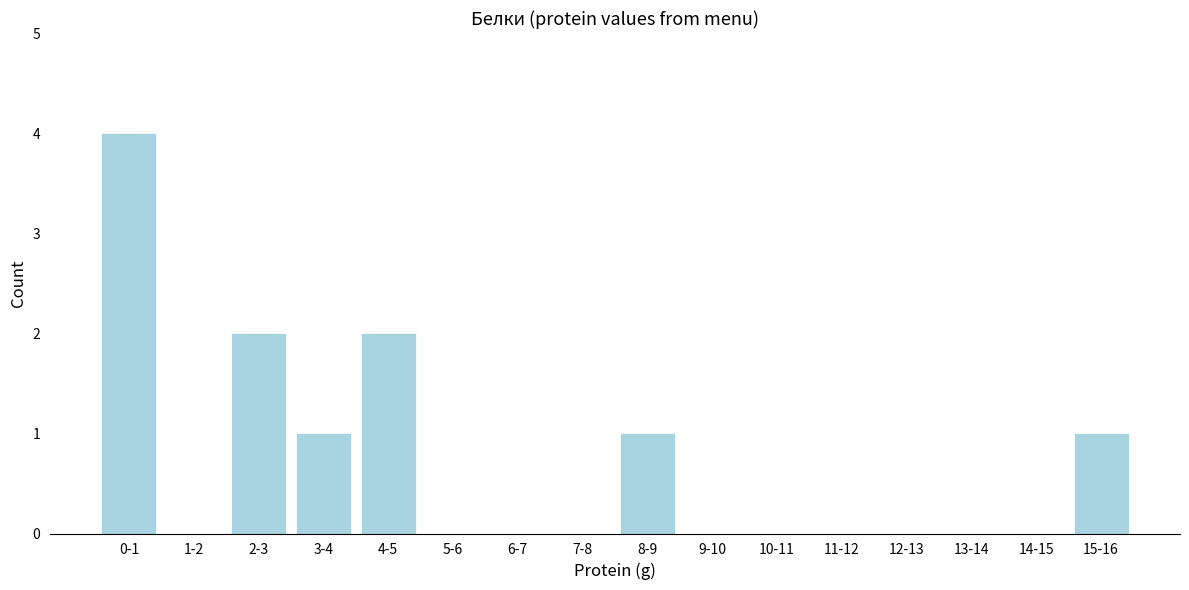

Reading right to left, what are all the values shown in this chart?

15-16=1	14-15=0	13-14=0	12-13=0	11-12=0	10-11=0	9-10=0	8-9=1	7-8=0	6-7=0	5-6=0	4-5=2	3-4=1	2-3=2	1-2=0	0-1=4